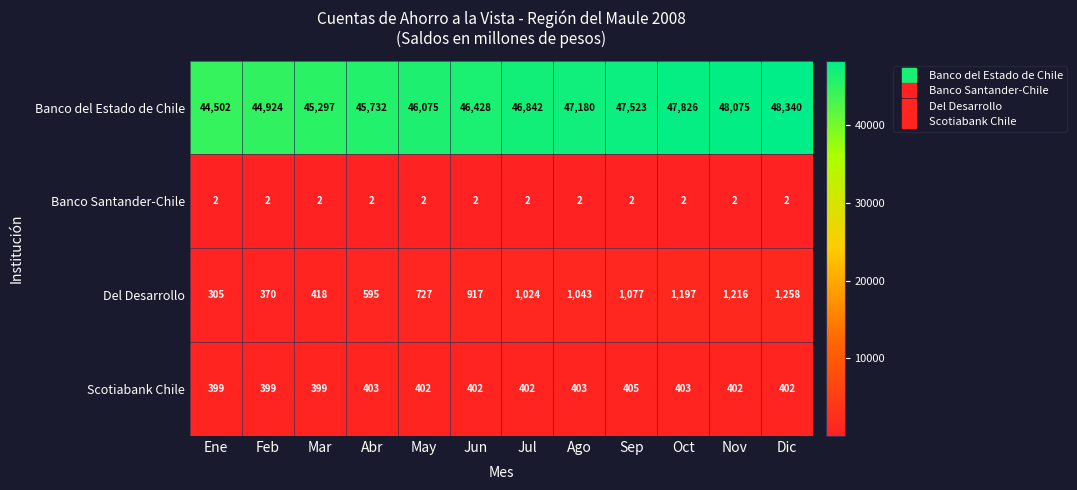

What is the difference between the highest and lowest values at Jun?

46426